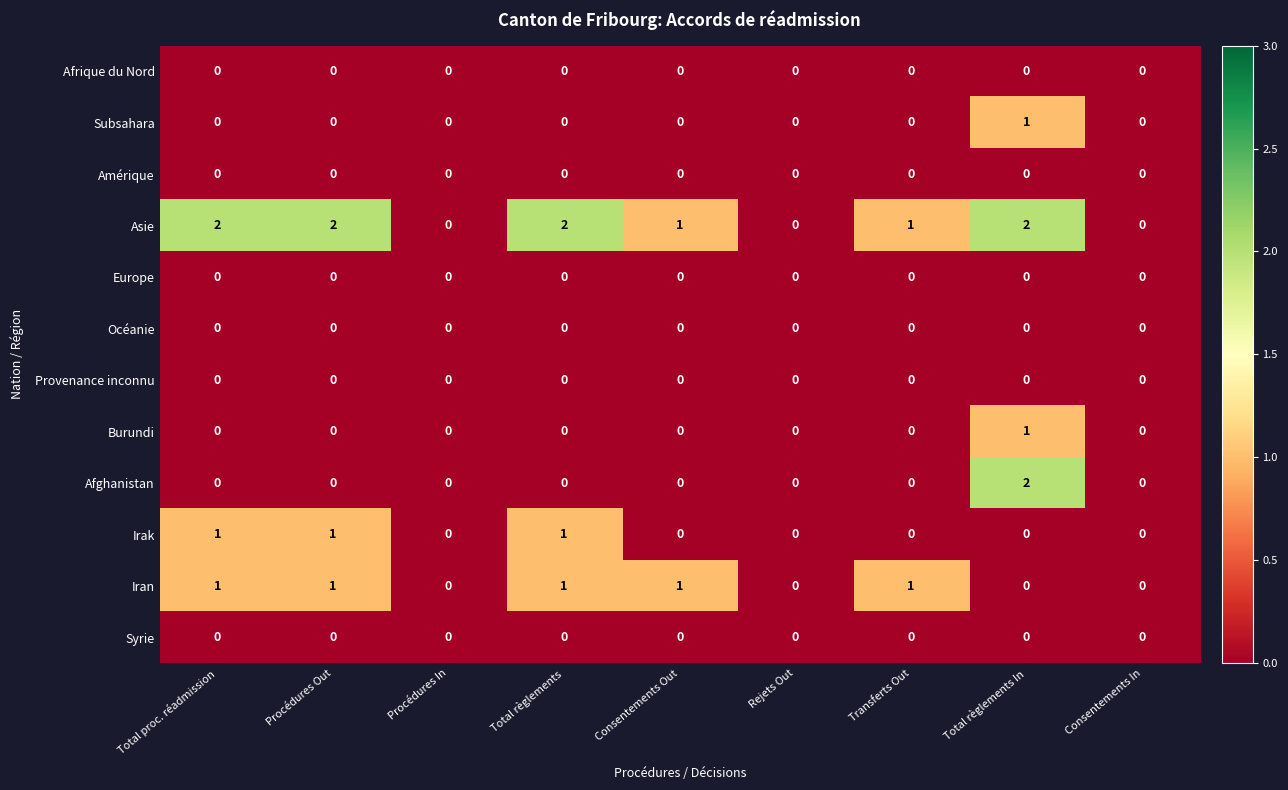

The Burundi series shows -1 at Procédures In. True or false?

False